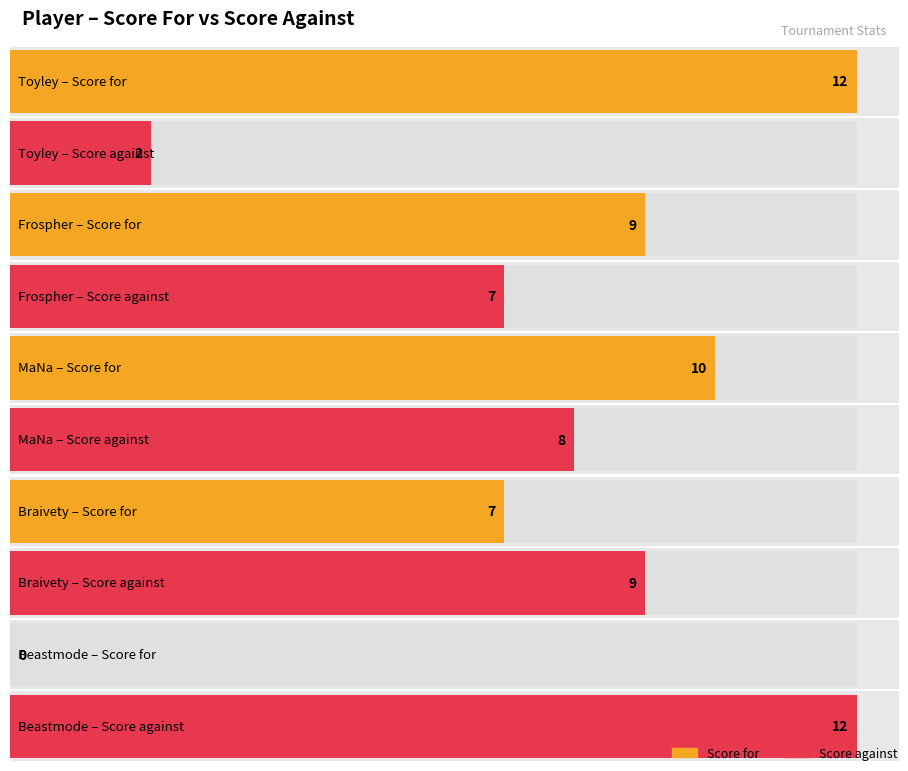

Which series has the largest total across all categories?

Score for